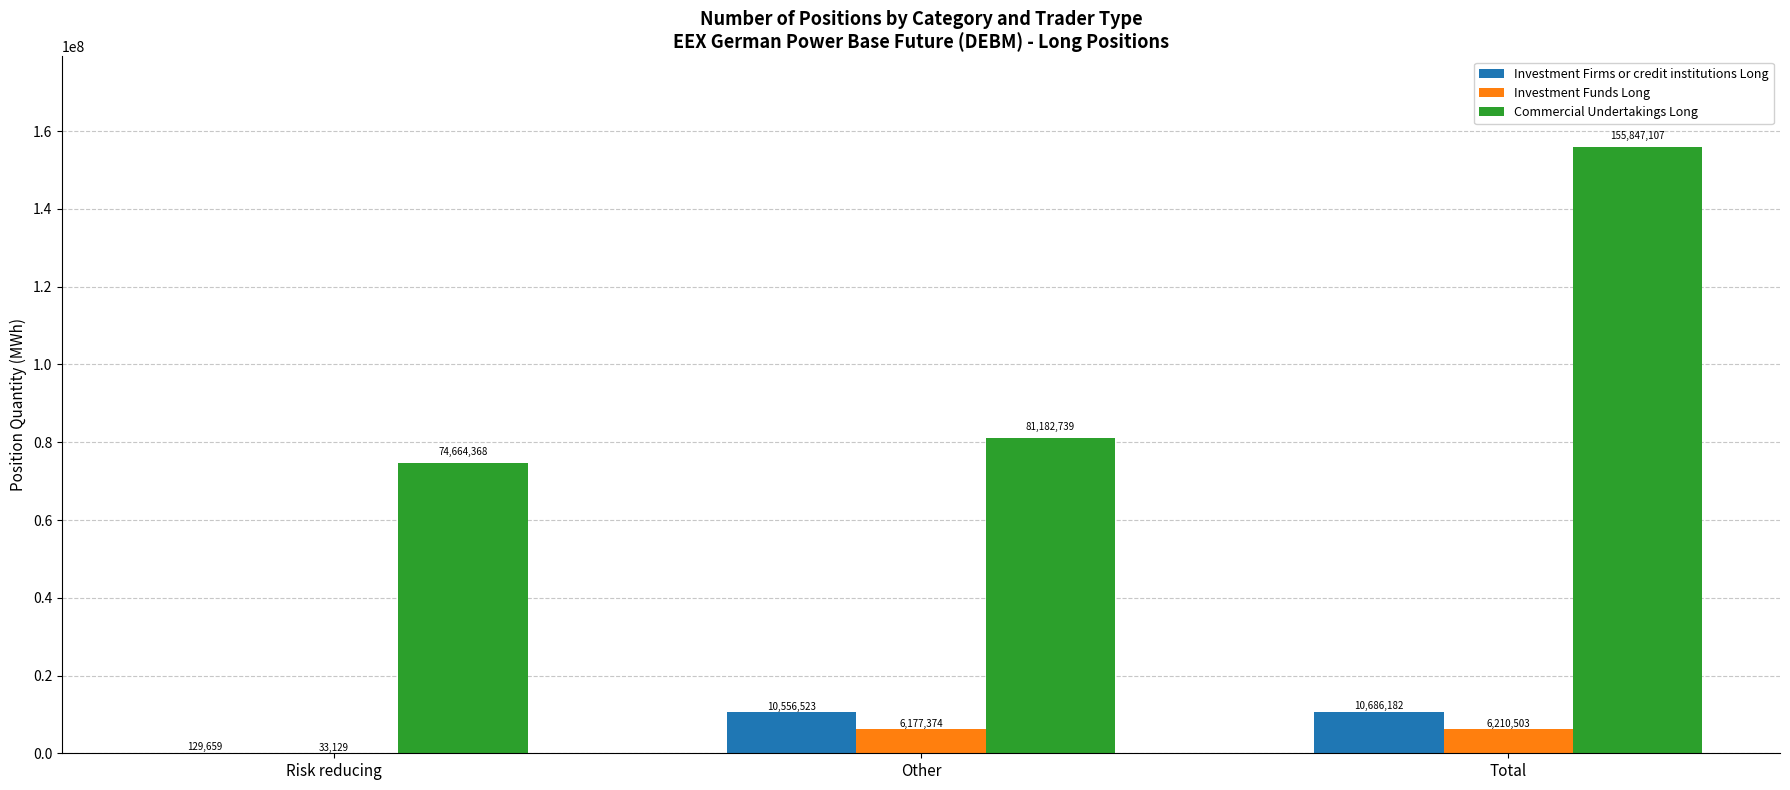

What is the maximum value shown in the chart?

155847107.3